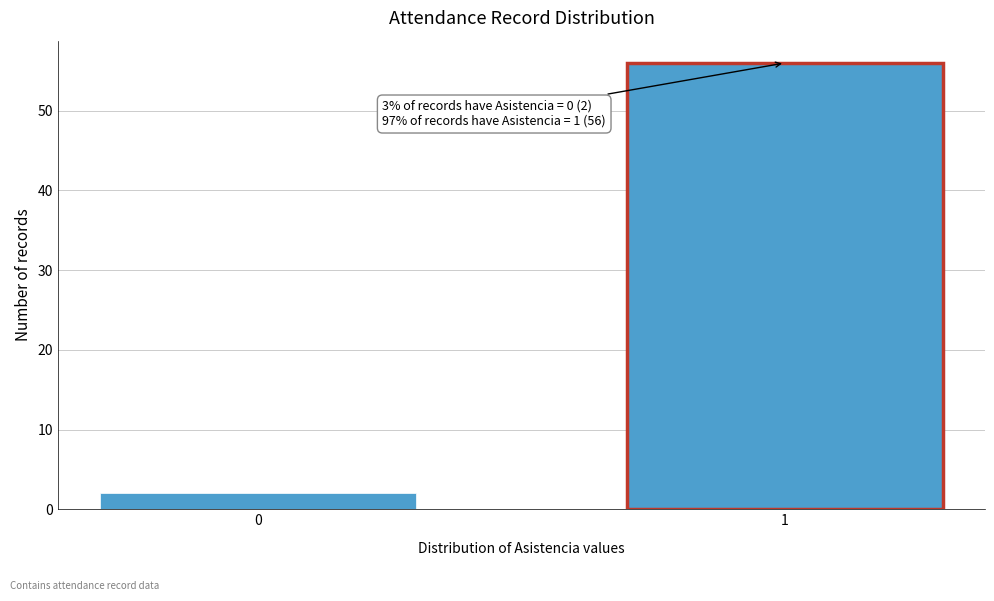

Reading left to right, list all the values displayed in this chart.

2	56